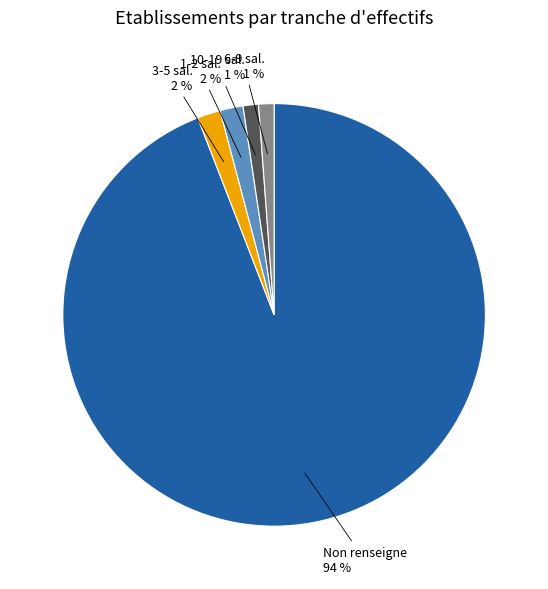

Is it true that 3-5 sal. is 11% of the pie?

False